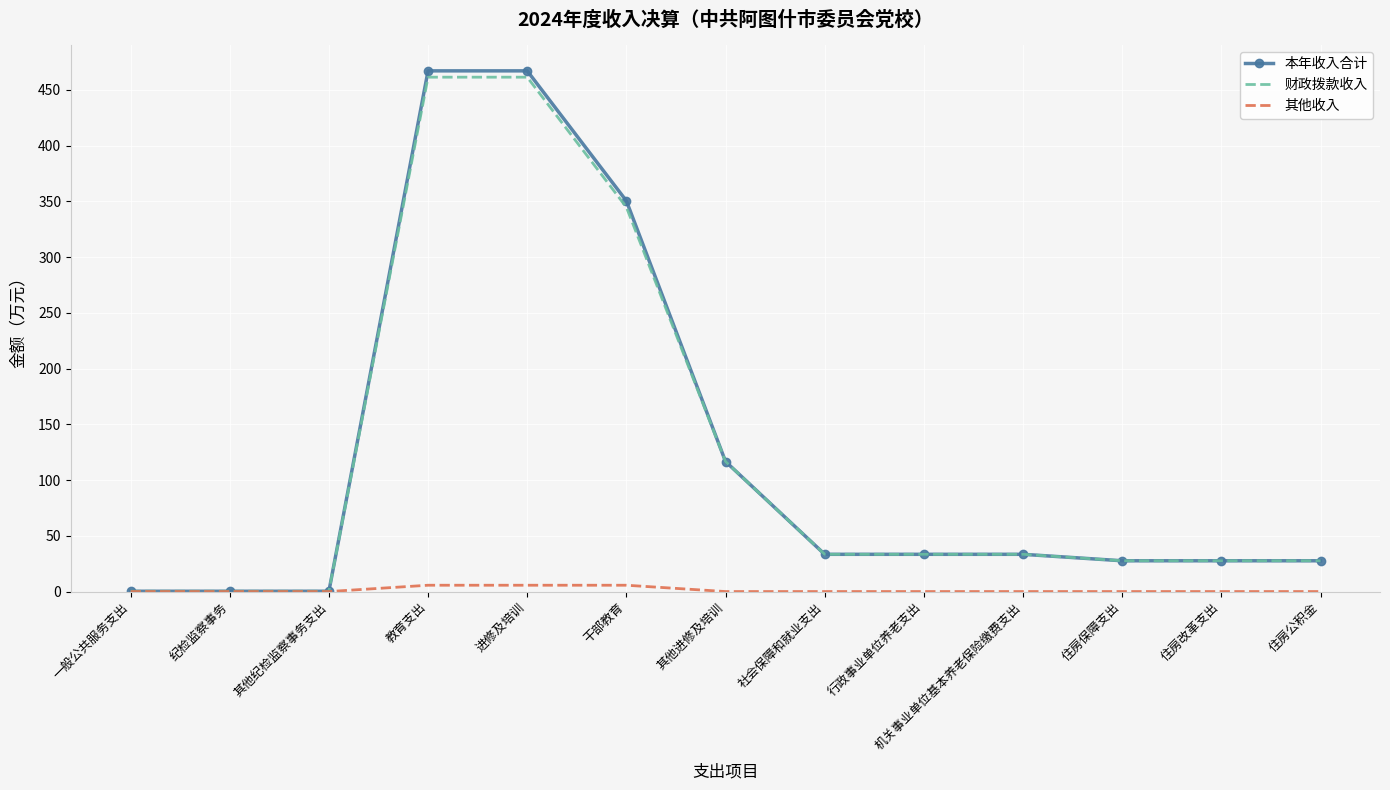

What is the approximate value of 财政拨款收入 at 一般公共服务支出?

0.3